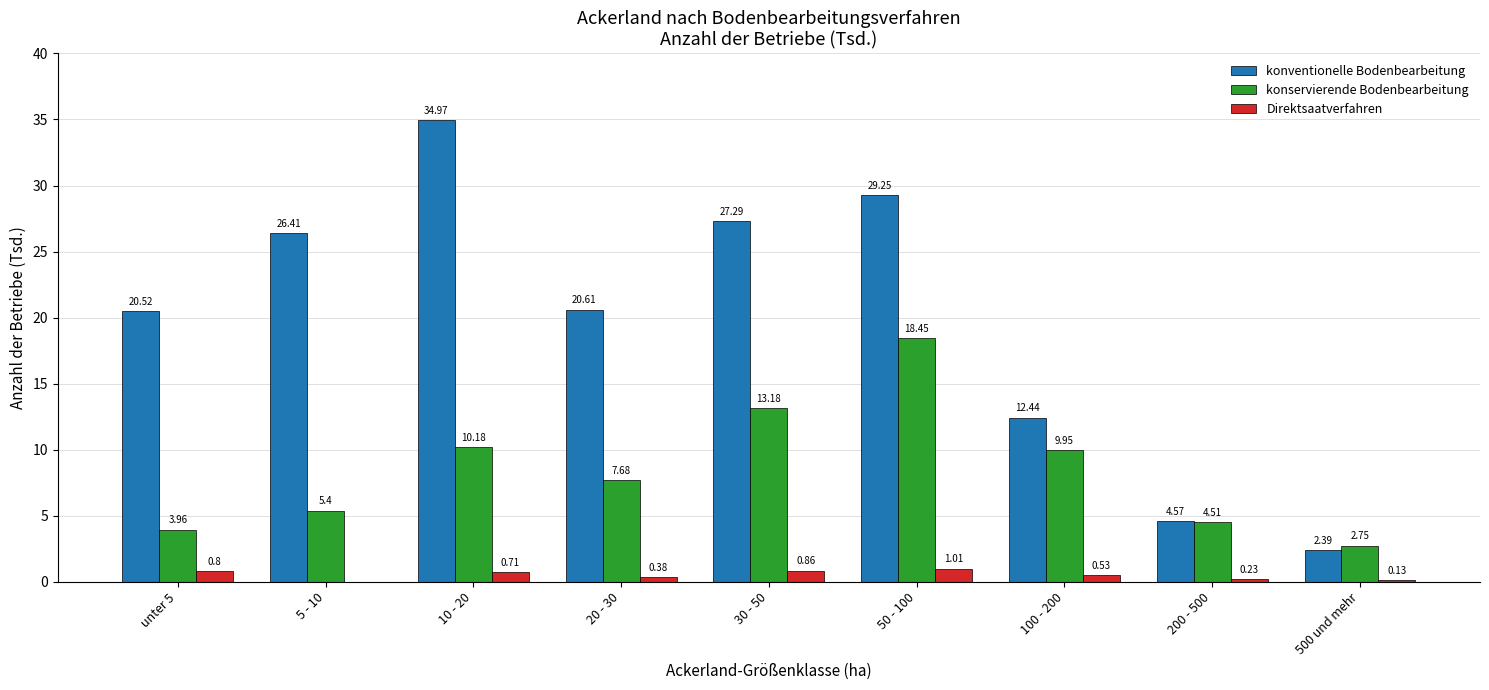

What is the total value across all series at 20 - 30?

28.7